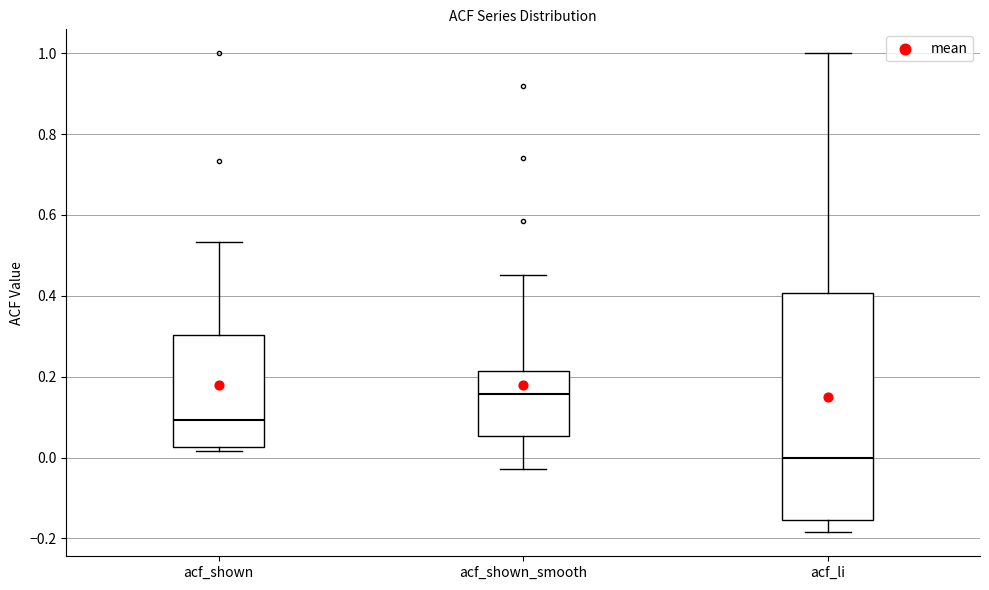

Reading left to right, read every box against the y-axis: the position of its median line, the range the box covers, and the ends of its whiskers. The values are not printed on the chart, so give them approximately, as read against the axis.

acf_shown: median 0.10, box 0.02 to 0.30, whiskers 0.02 (just below the box's lower edge) to 0.54
acf_shown_smooth: median 0.16, box 0.06 to 0.22, whiskers -0.02 to 0.46
acf_li: median 0.00, box -0.16 to 0.40, whiskers -0.18 to 1.00